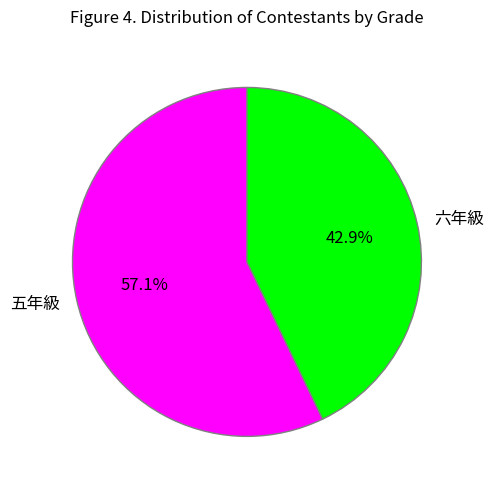

Count the number of slices in the pie.

2